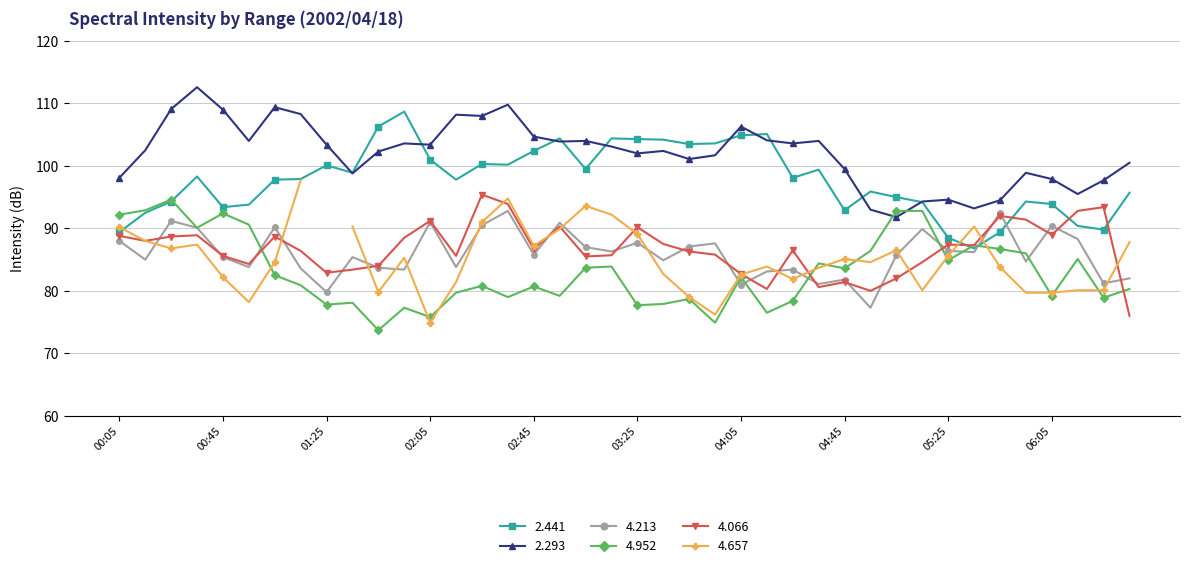

What is the average value of the 2.293 series?

102.1